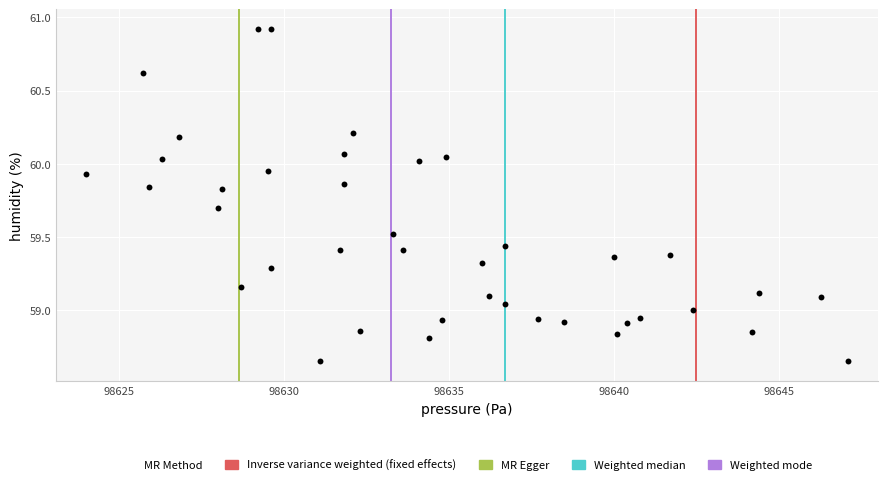

What is the range of Y values (max minus min)?

2.3